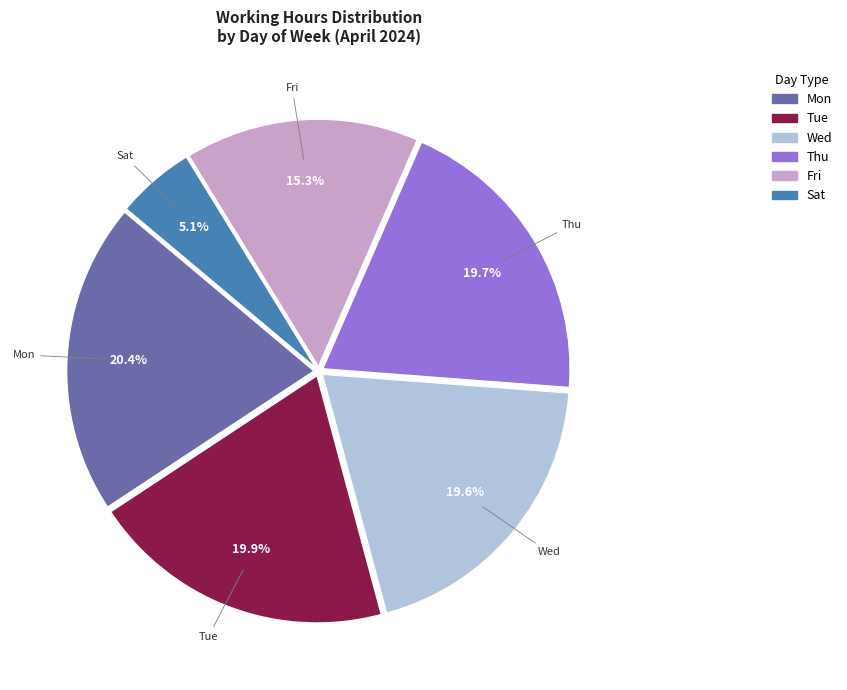

Does any single category account for the majority?

No